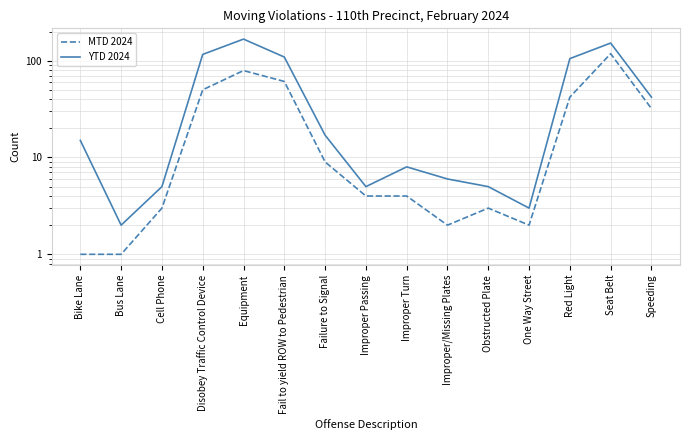

True or false: YTD 2024 has a value of 14 at Improper Turn.

False